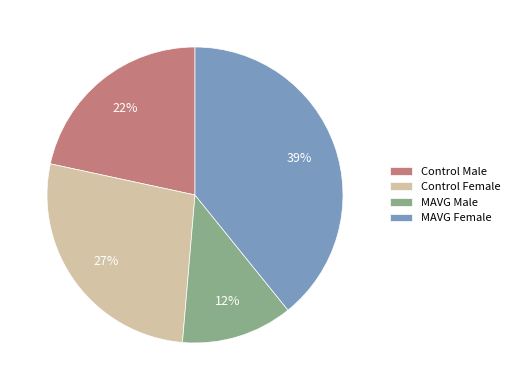

True or false: Control Male accounts for 31% of the total.

False